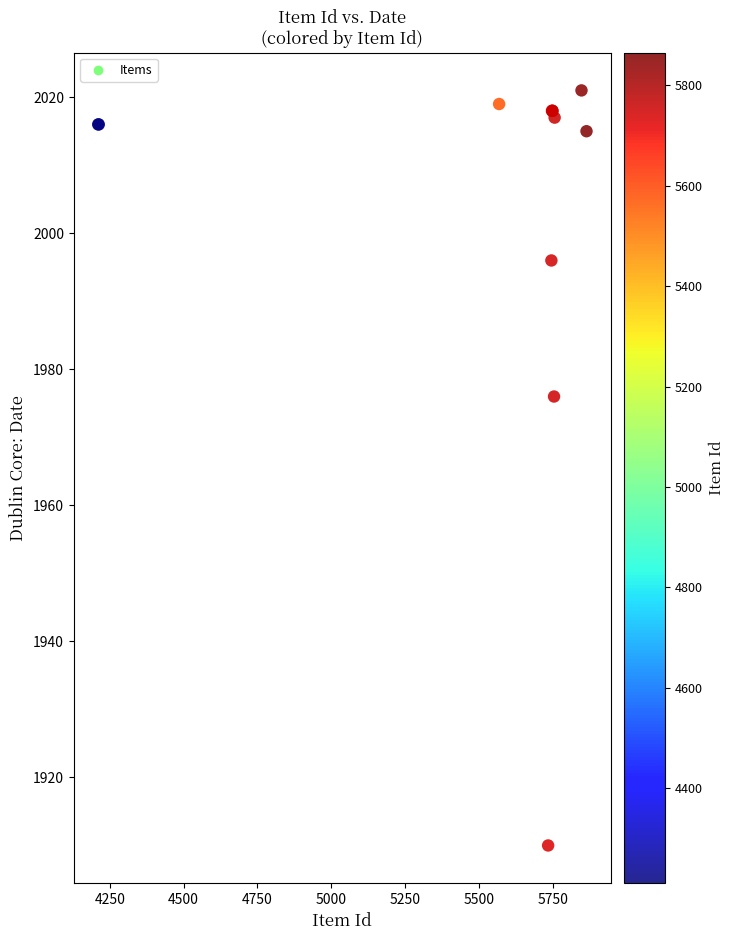

What Y value in the scatter plot is closest to 1965?

1976